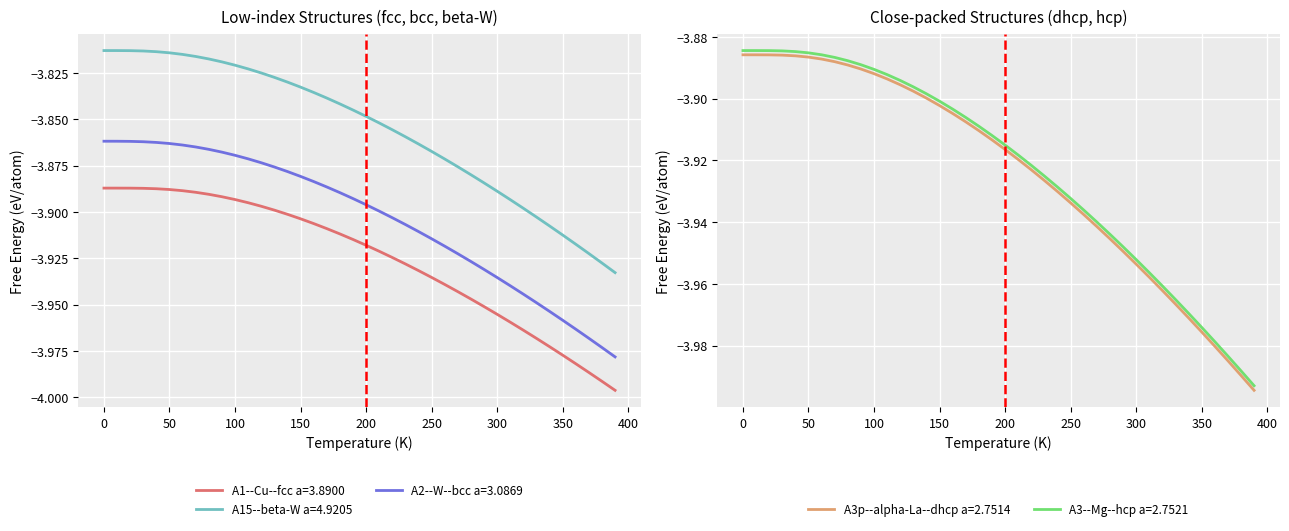

What is the value of the A1--Cu--fcc a=3.8900 point at the 40th from the left?

-4.0